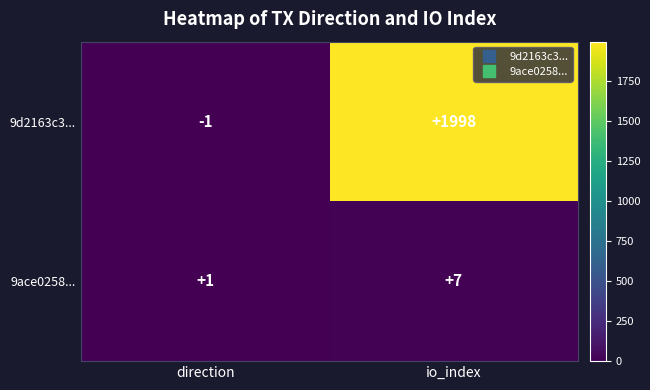

What is the smallest value displayed?

-1